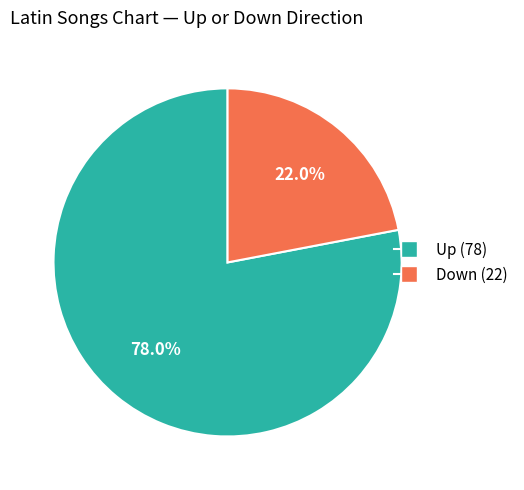

Is there a majority slice in this chart?

Yes